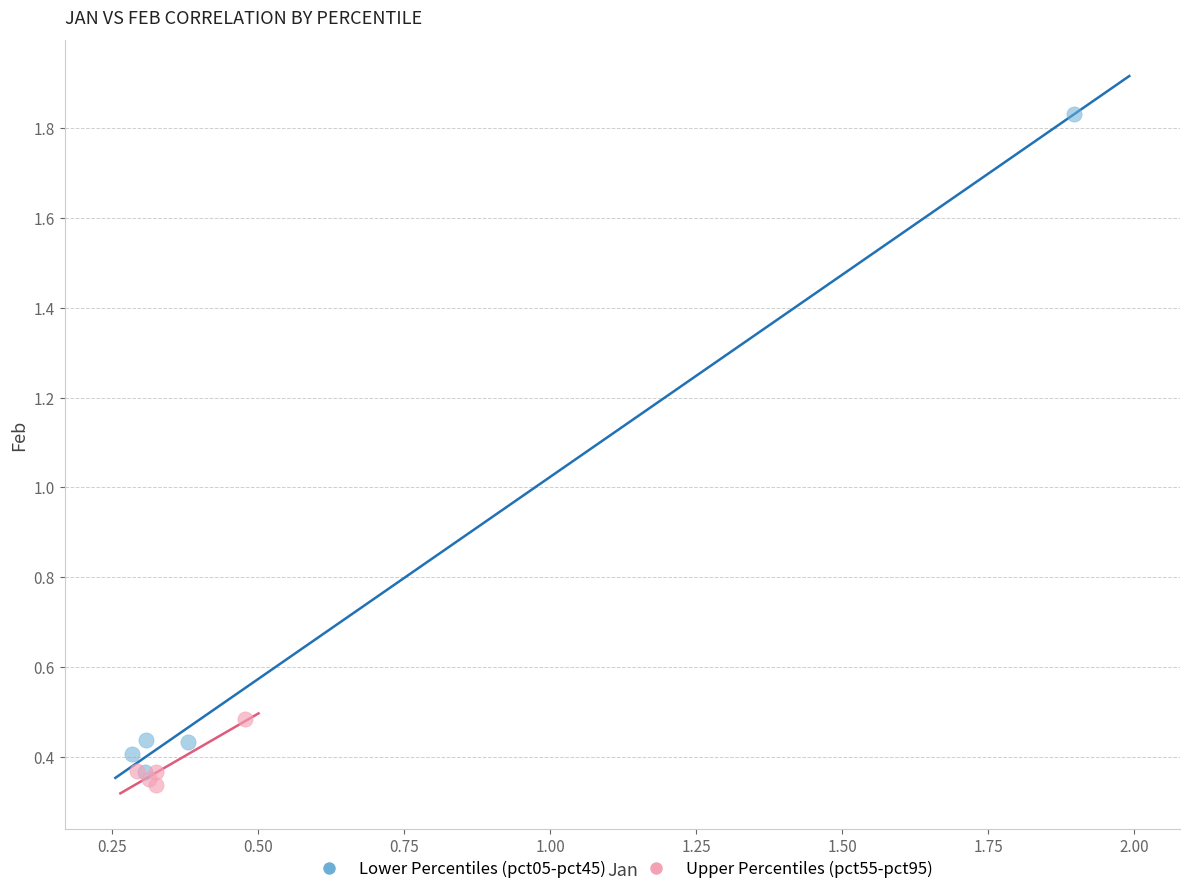

Which series has the widest spread of Y values?

Lower Percentiles (pct05-pct45)